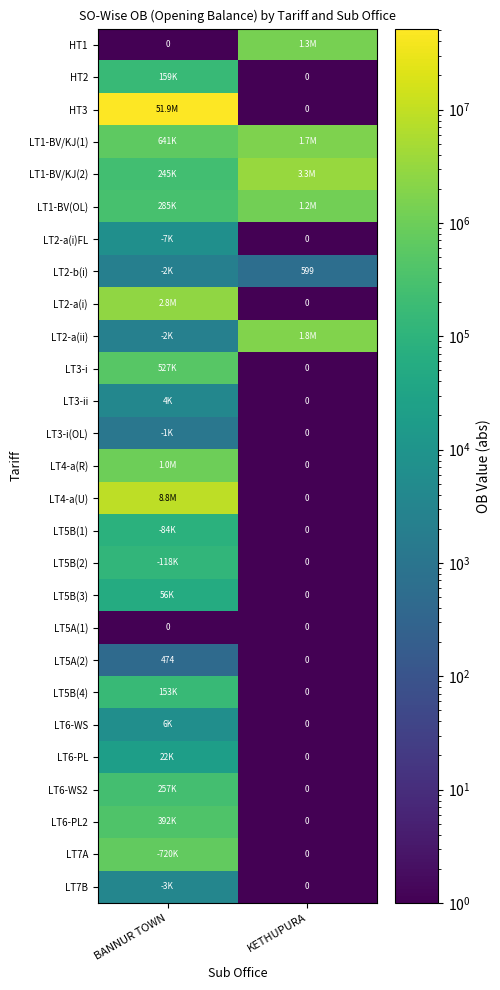

At which label does LT5A(2) reach its minimum?

KETHUPURA